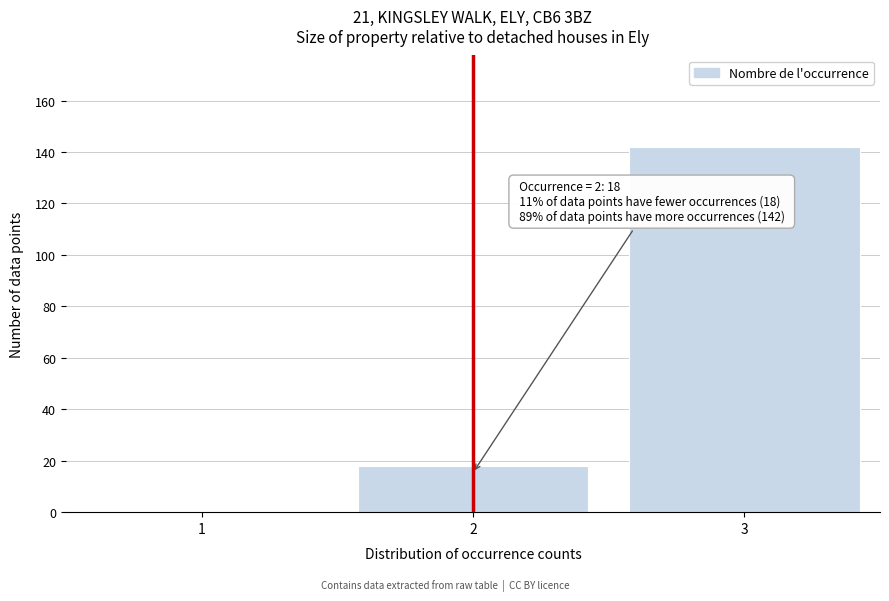

Reading right to left, extract all data points from this chart.

3=142	2=18	1=0